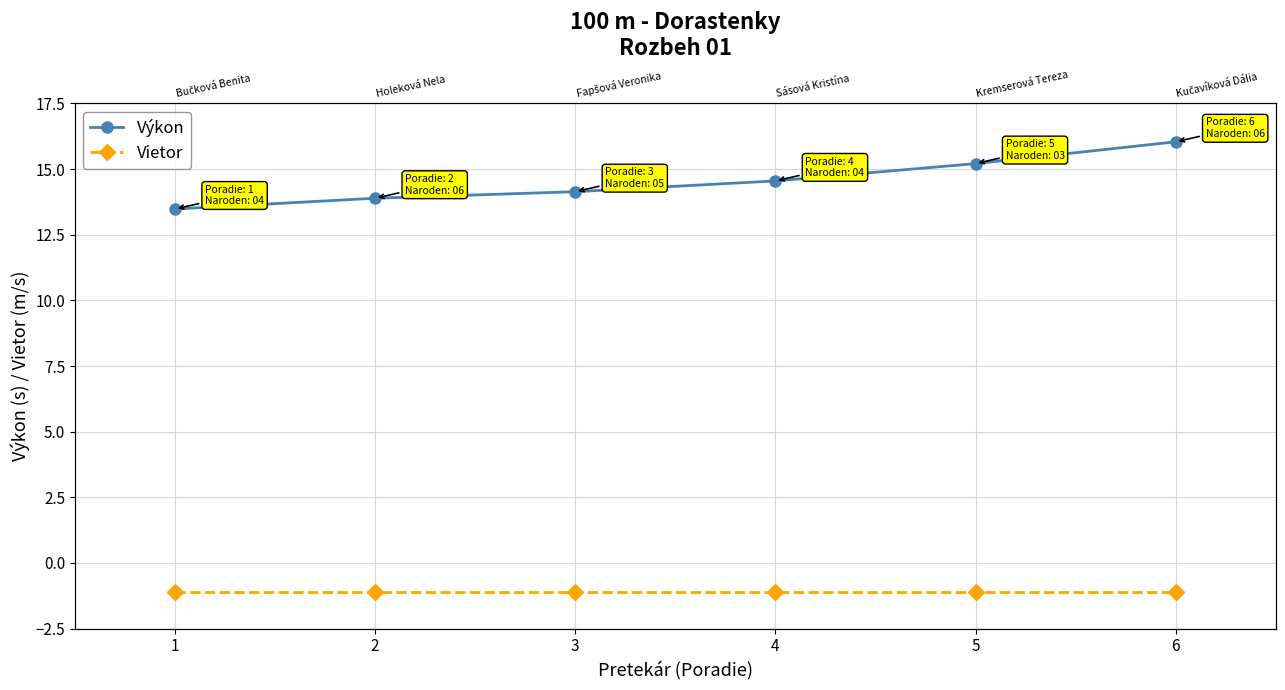

Is it true that Vietor equals -1.1 at 6?

True